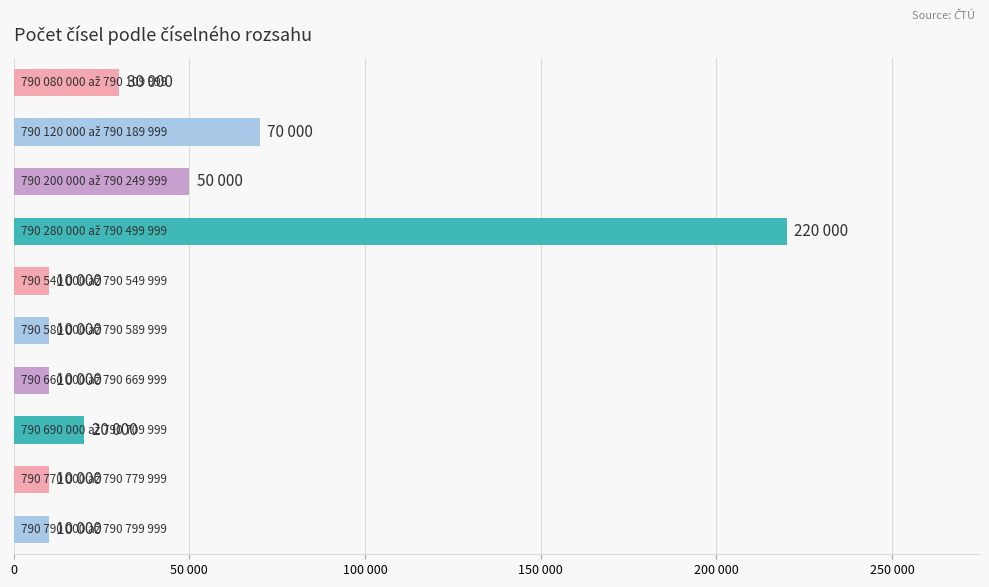

Does the chart contain any negative values?

No